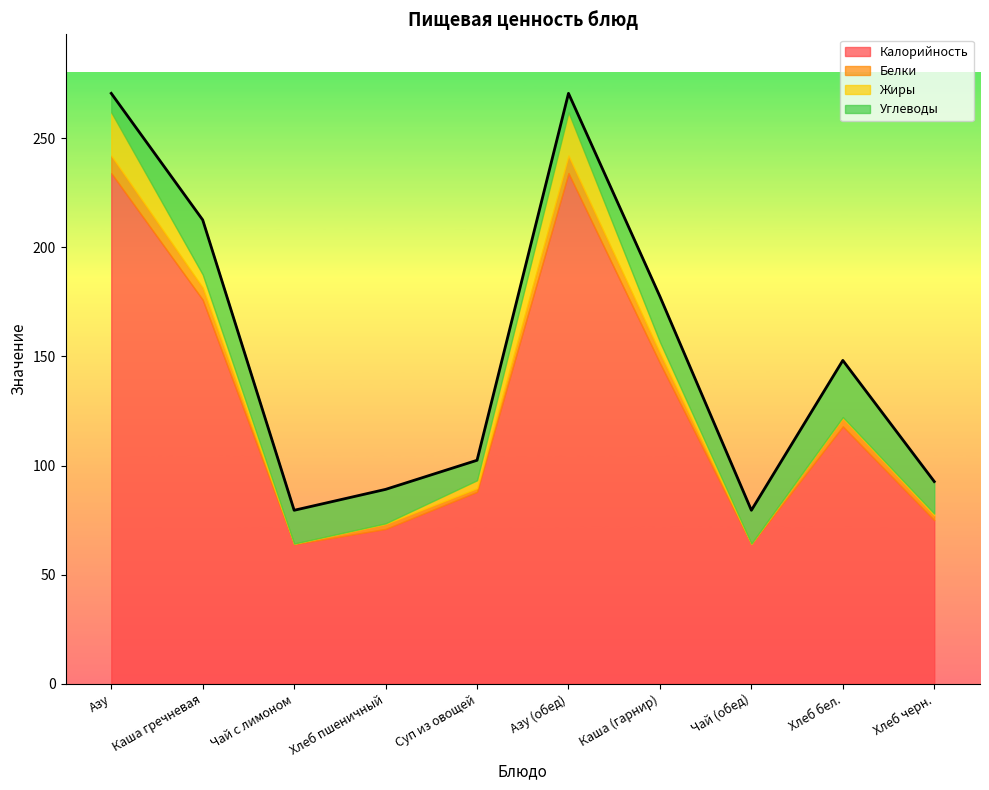

How many values in the Белки series are below 3?

5